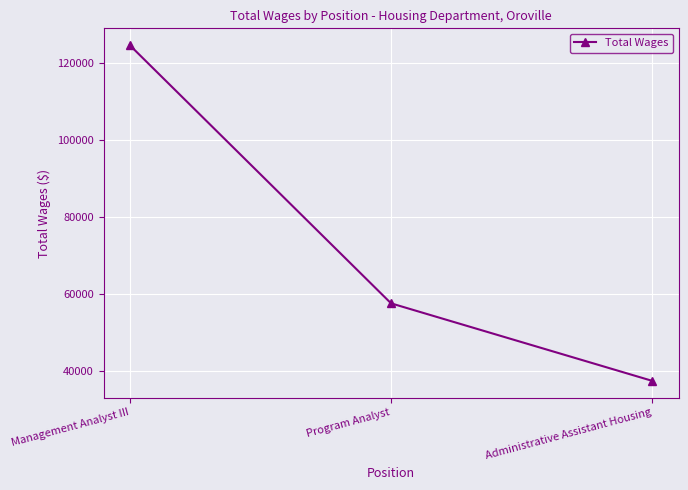

Which label corresponds to the largest value in the chart?

Management Analyst III